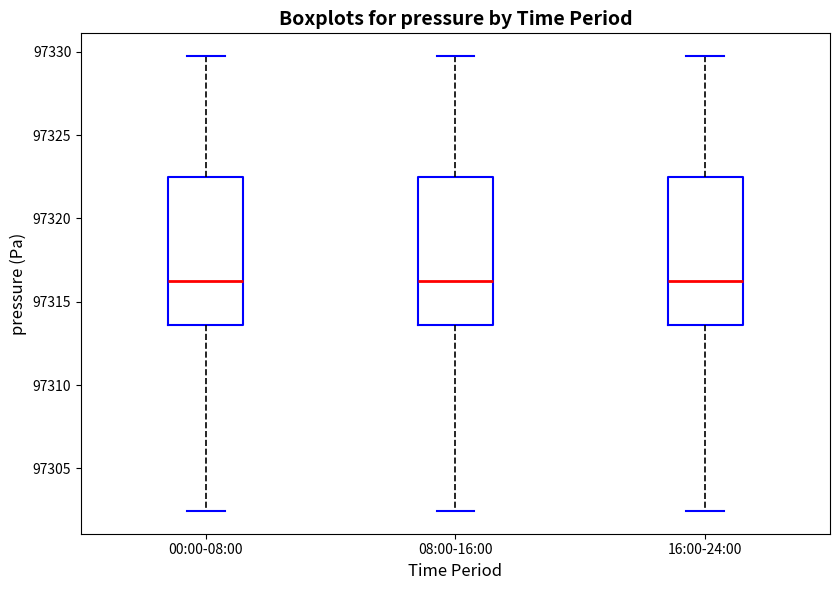

Reading left to right, transcribe this box plot: for each box, give where its median line is, the range the box spans, and where its two whiskers end, as read against the y-axis. The values are not printed on the chart, so give them approximately, as read against the axis.

00:00-08:00: median 97316.5, box 97313.5 to 97322.5, whiskers 97302.5 to 97330.0
08:00-16:00: median 97316.5, box 97313.5 to 97322.5, whiskers 97302.5 to 97330.0
16:00-24:00: median 97316.5, box 97313.5 to 97322.5, whiskers 97302.5 to 97330.0